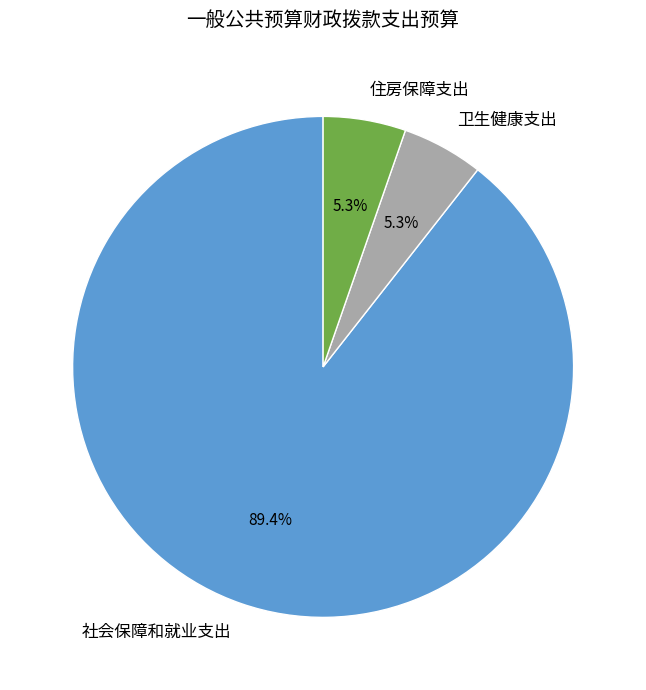

What percentage do 住房保障支出 and 卫生健康支出 together represent?

10.6%